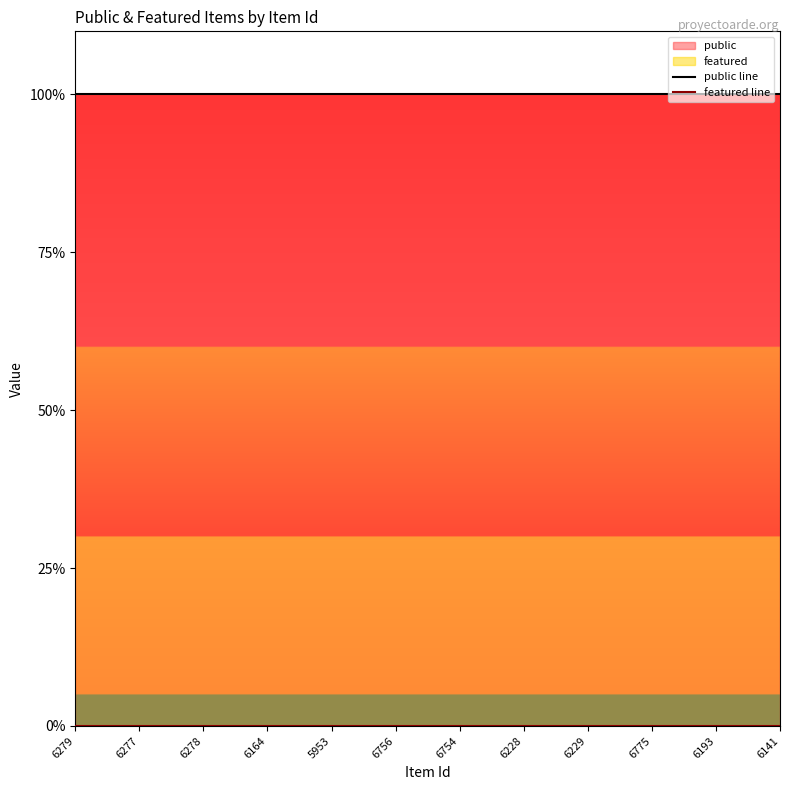

Reading left to right, transcribe all the data shown in this chart.

public line: 1	1	1	1	1	1	1	1	1	1	1	1
featured line: 0	0	0	0	0	0	0	0	0	0	0	0